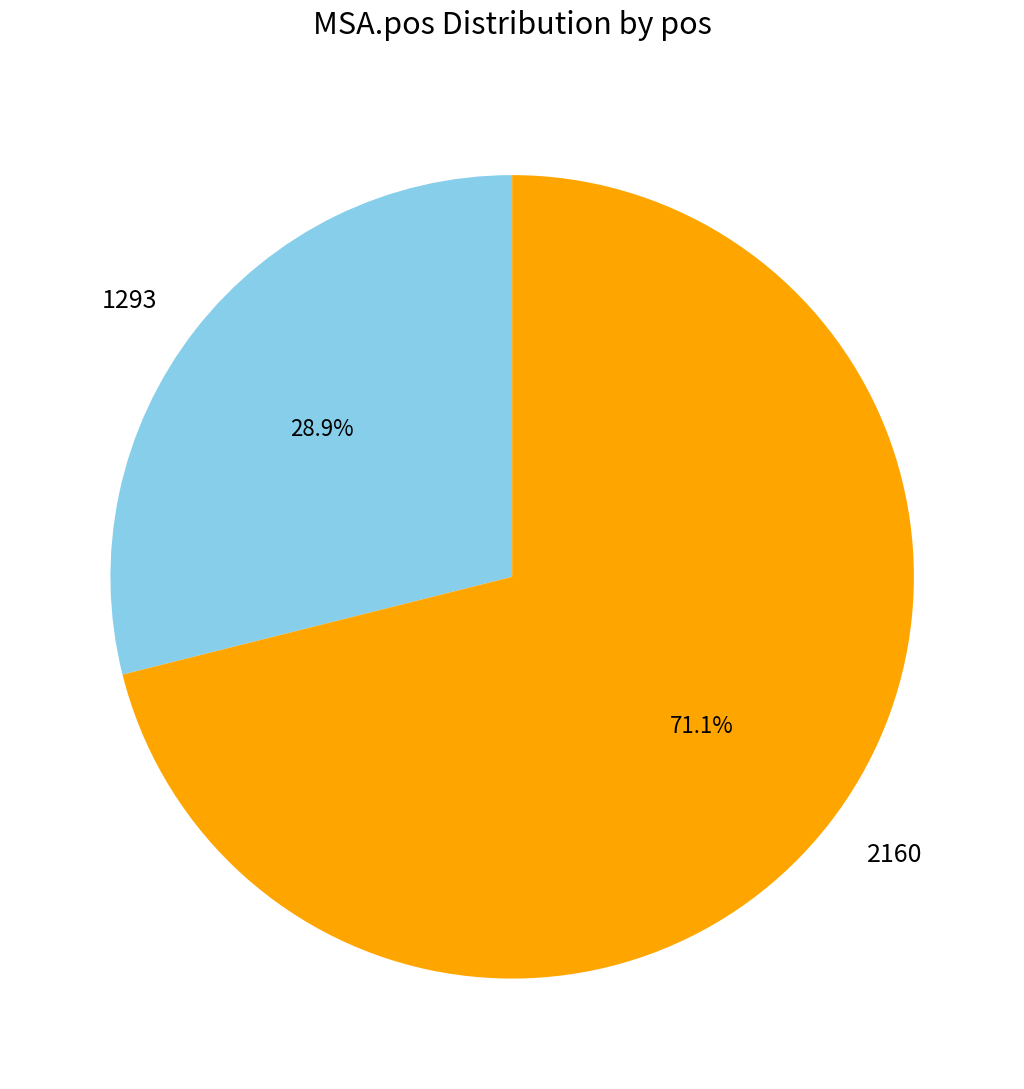

How many segments does this pie chart have?

2